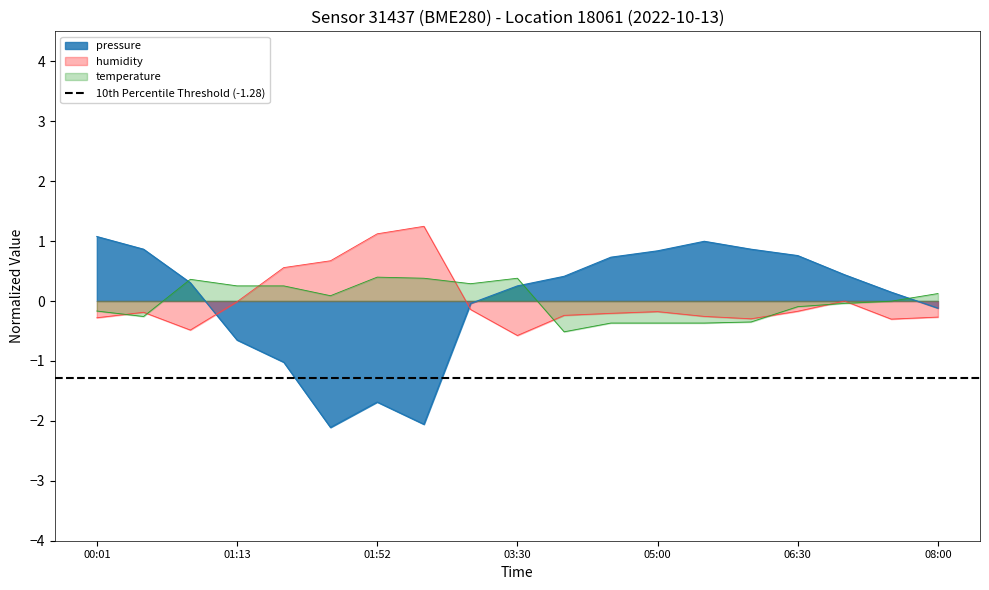

Between 03:30 and 04:30, which series saw the biggest shift?

temperature